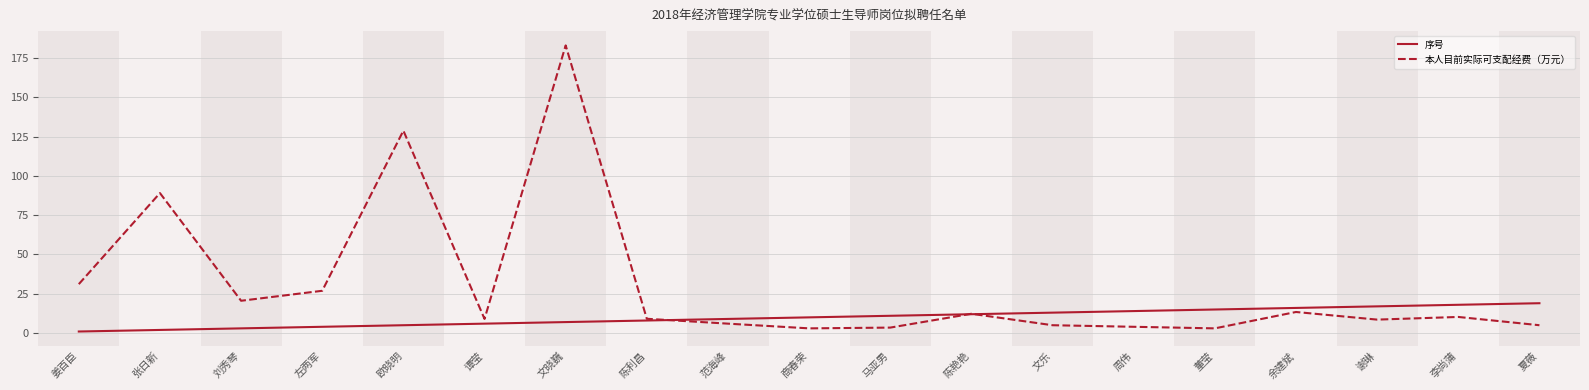

Count the number of data series in this chart.

2